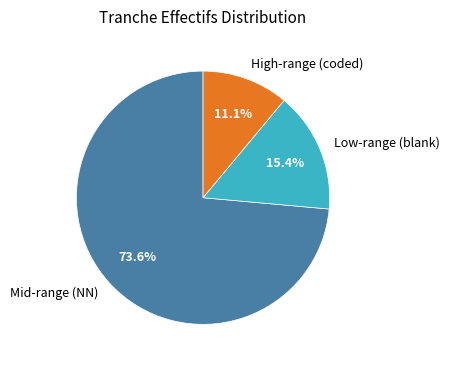

Is there any slice that represents more than half of the pie?

Yes